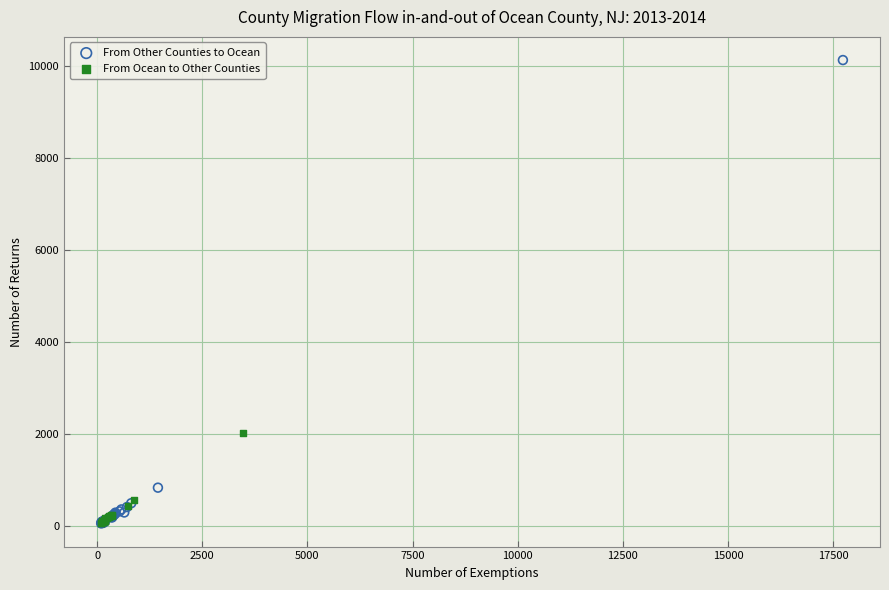

Which series has the largest Y range (max minus min)?

From Other Counties to Ocean